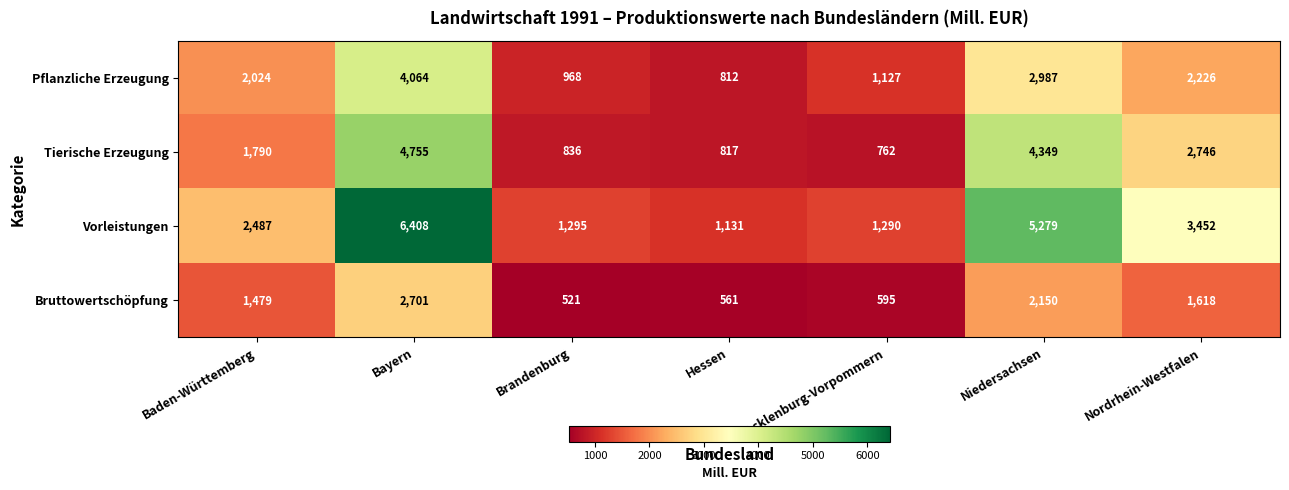

The value of Vorleistungen at Brandenburg is 817. True or false?

False